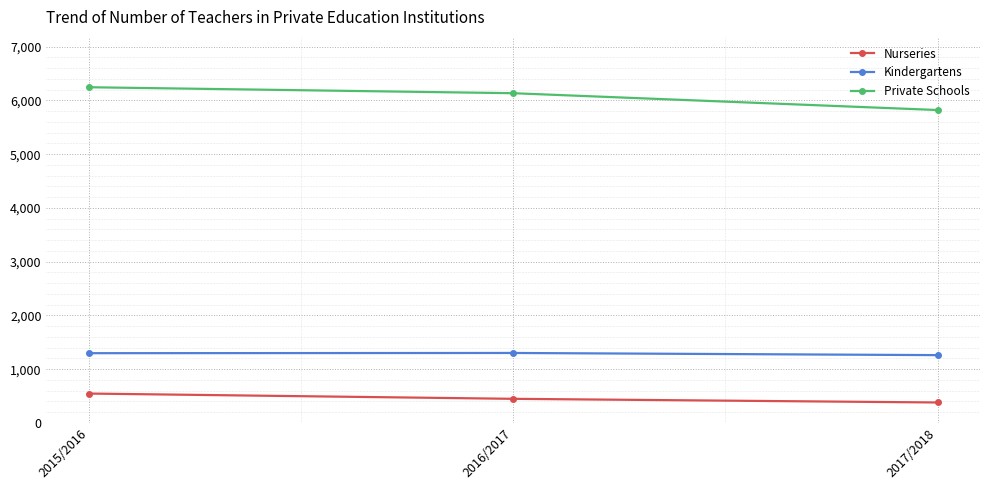

What is the spread (max minus min) of values at 2015/2016?

5699